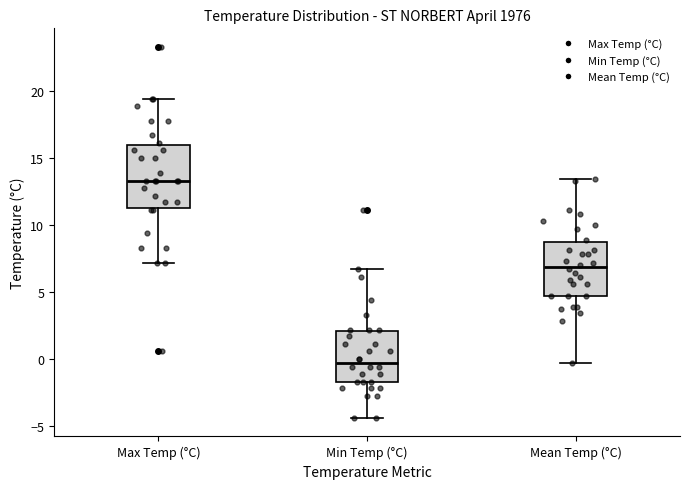

Reading left to right, read every box against the y-axis: the position of its median line, the range the box covers, and the ends of its whiskers. The values are not printed on the chart, so give them approximately, as read against the axis.

Max Temp (°C): median 13.5, box 11.5 to 16.0, whiskers 7.0 to 19.5
Min Temp (°C): median -0.5, box -1.5 to 2.0, whiskers -4.5 to 6.5
Mean Temp (°C): median 7.0, box 4.5 to 8.5, whiskers -0.5 to 13.5